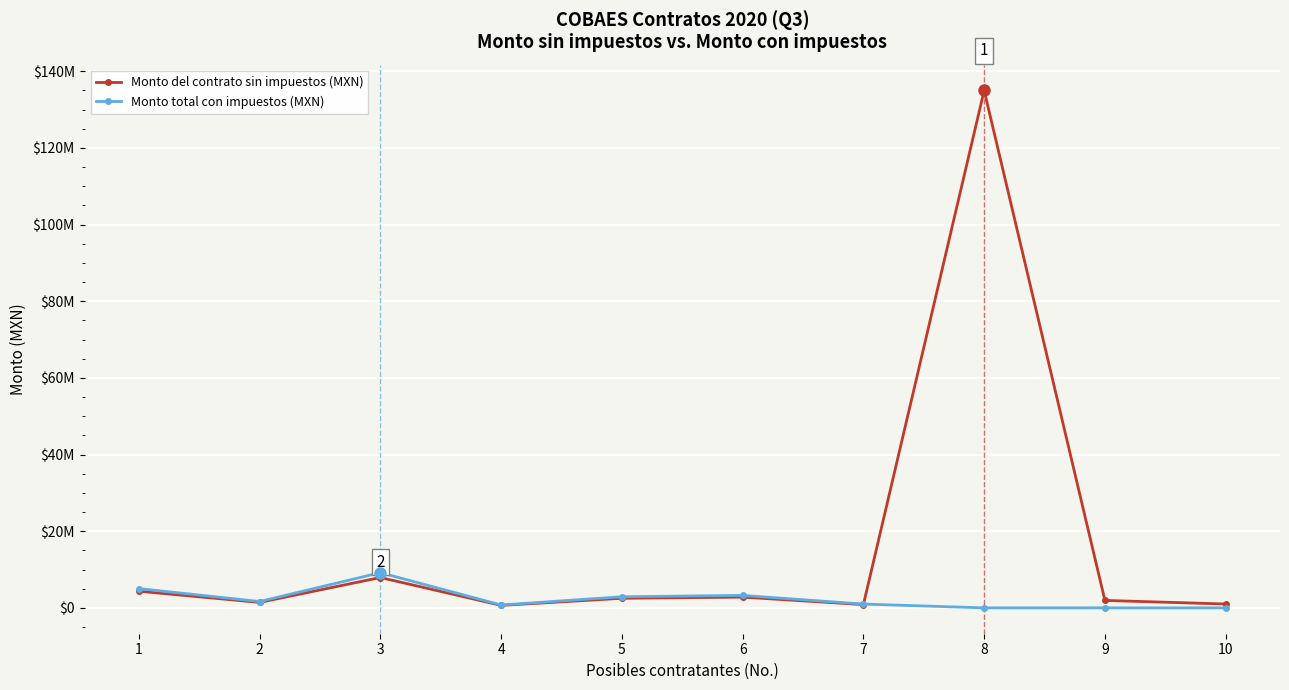

List the labels in order of Monto total con impuestos (MXN) value, smallest first.

8, 9, 10, 4, 7, 2, 5, 6, 1, 3